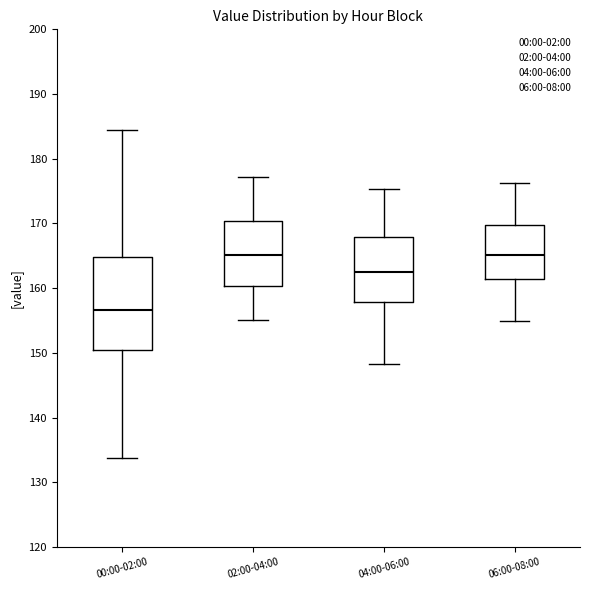

Where does the lower whisker of the box for 02:00-04:00 end on the y-axis? The values are not printed on the chart, so give them approximately, as read against the axis.

155